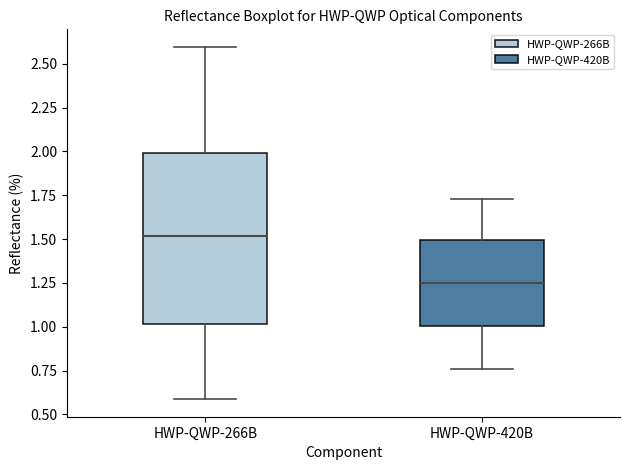

Which box has the lowest median line?

HWP-QWP-420B